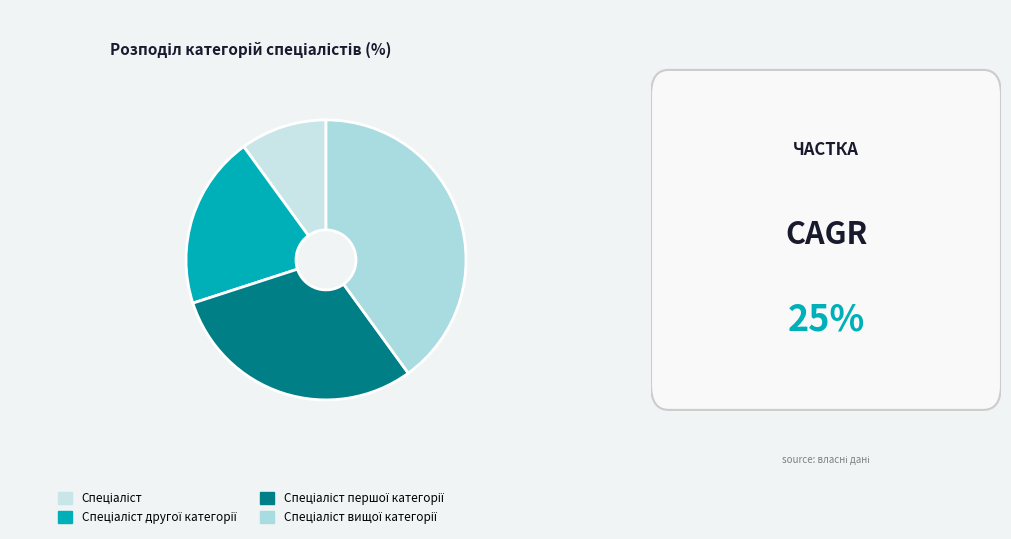

To the nearest percent, what portion does Спеціаліст першої категорії represent?

30%